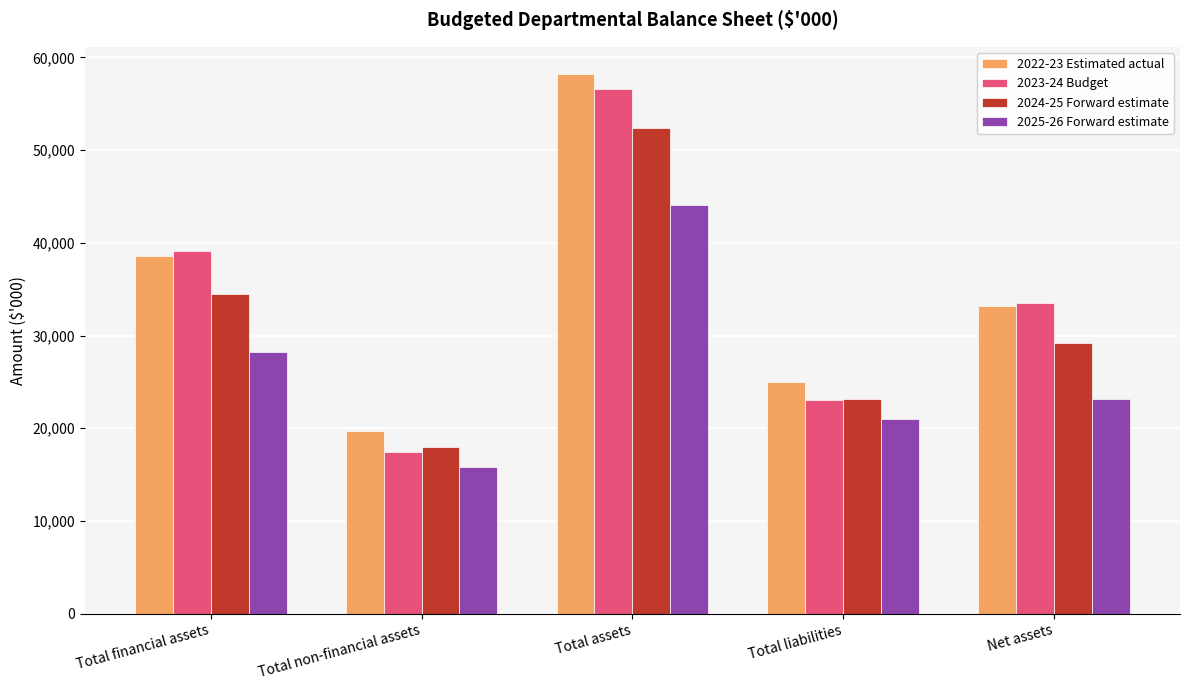

The value of 2024-25 Forward estimate at Total liabilities is 23209. True or false?

True